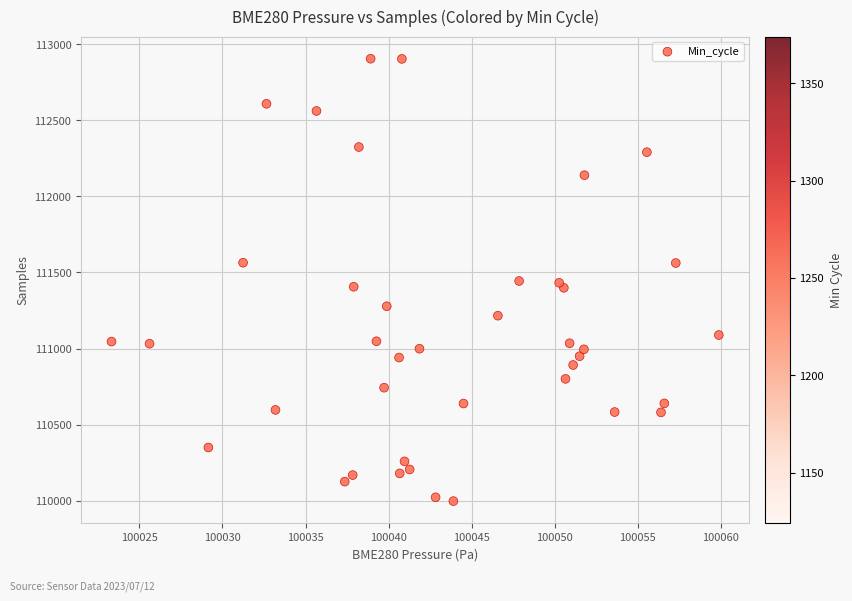

What is the range of Y values (max minus min)?

2906